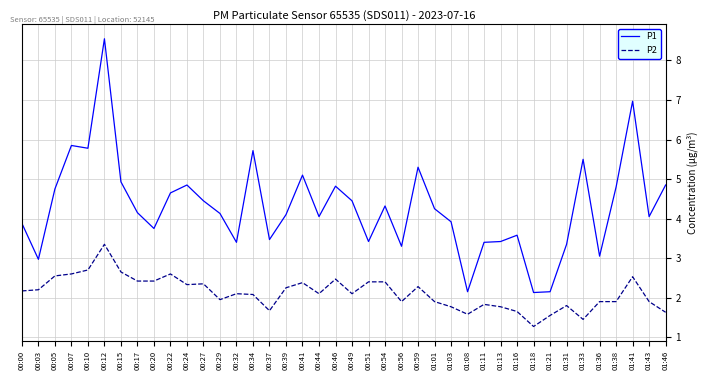

True or false: P2 and P1 intersect in this chart.

False